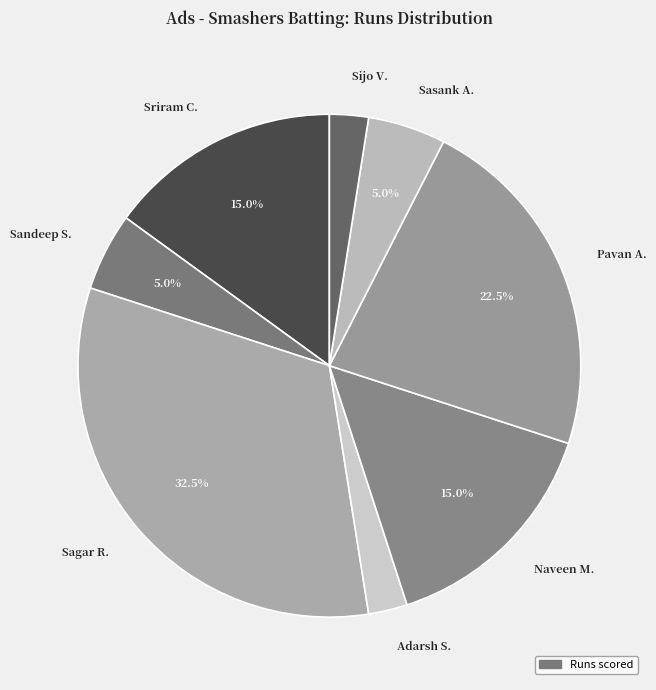

Approximately how many times larger is the value at Adarsh S. compared to Sasank A.?

0.5